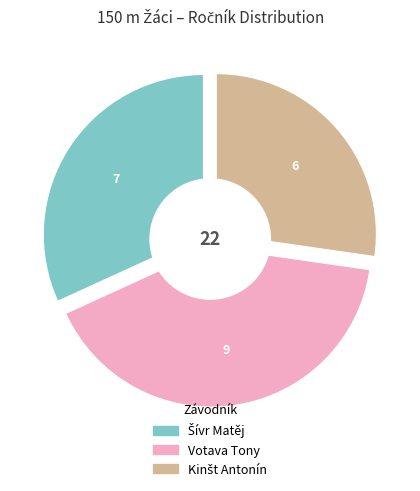

Combined, do Kinšt Antonín and Votava Tony account for over 50%?

Yes